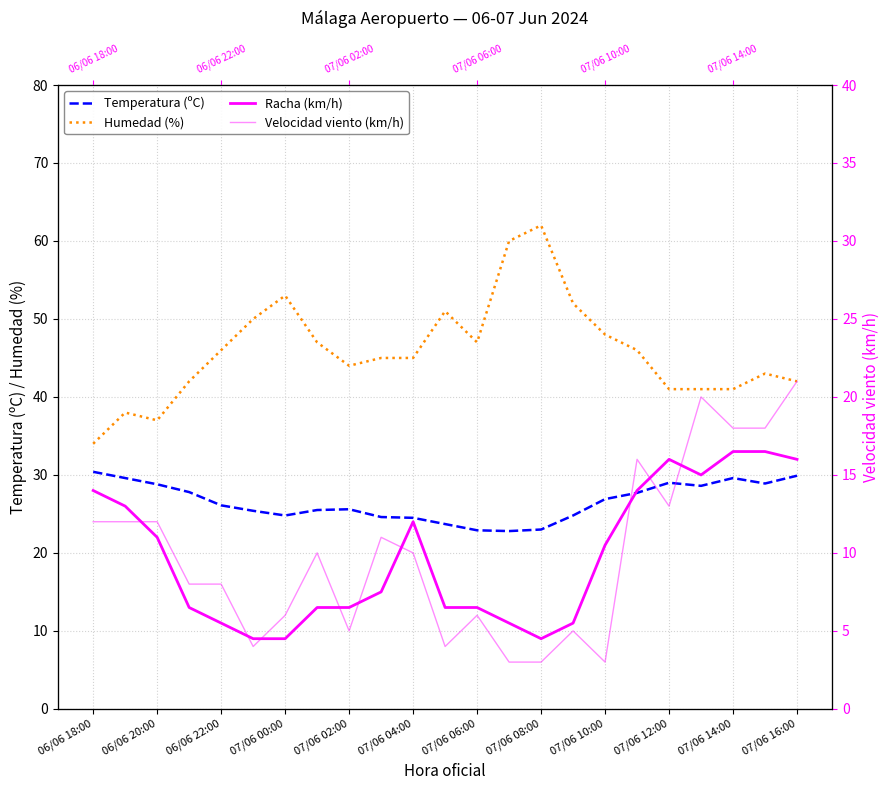

What is the sum of all Humedad (%) values?

1055.0